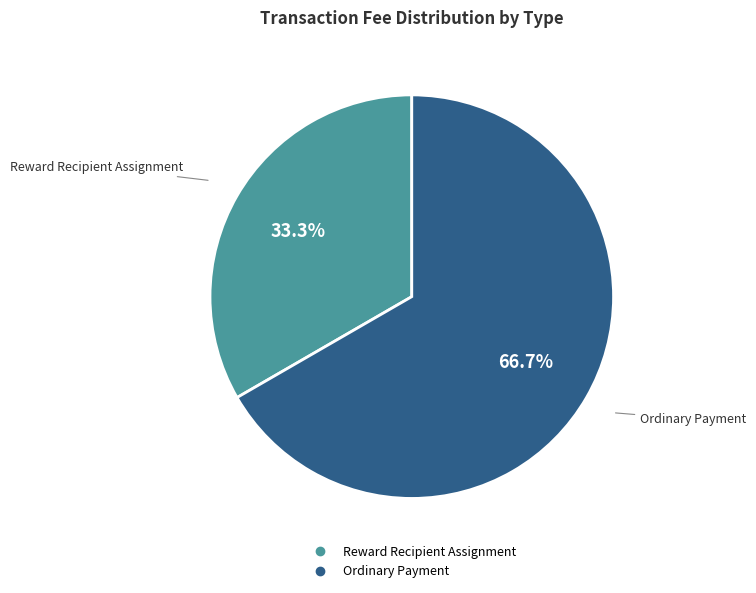

How many segments does this pie chart have?

2